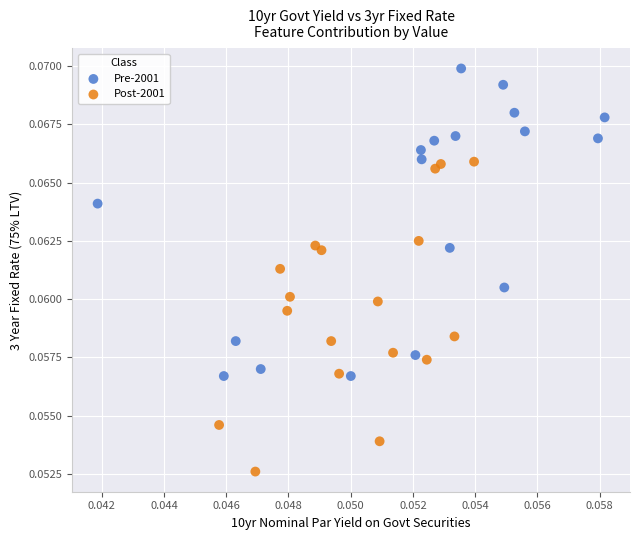

What are all the series names shown in the legend?

Pre-2001, Post-2001